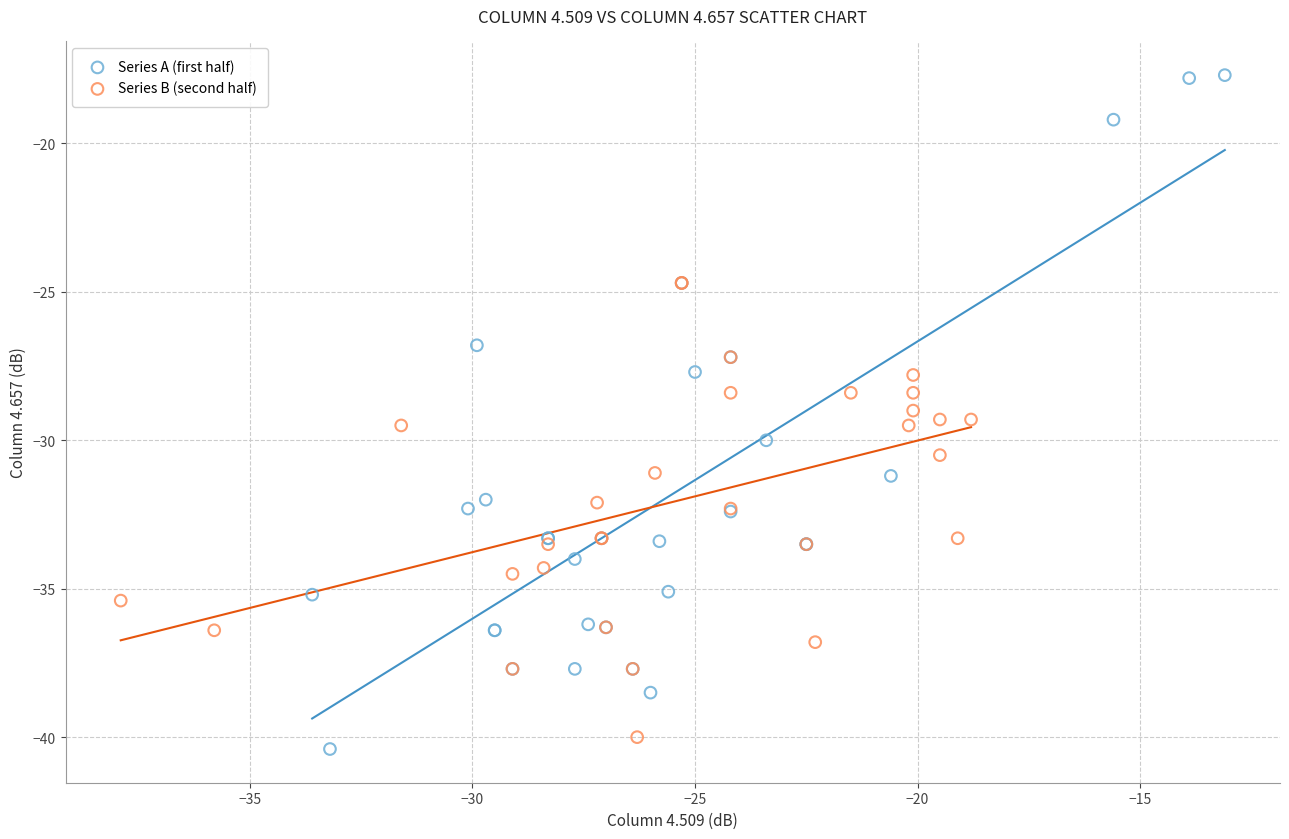

Which series reaches the maximum Y coordinate?

Series A (first half)